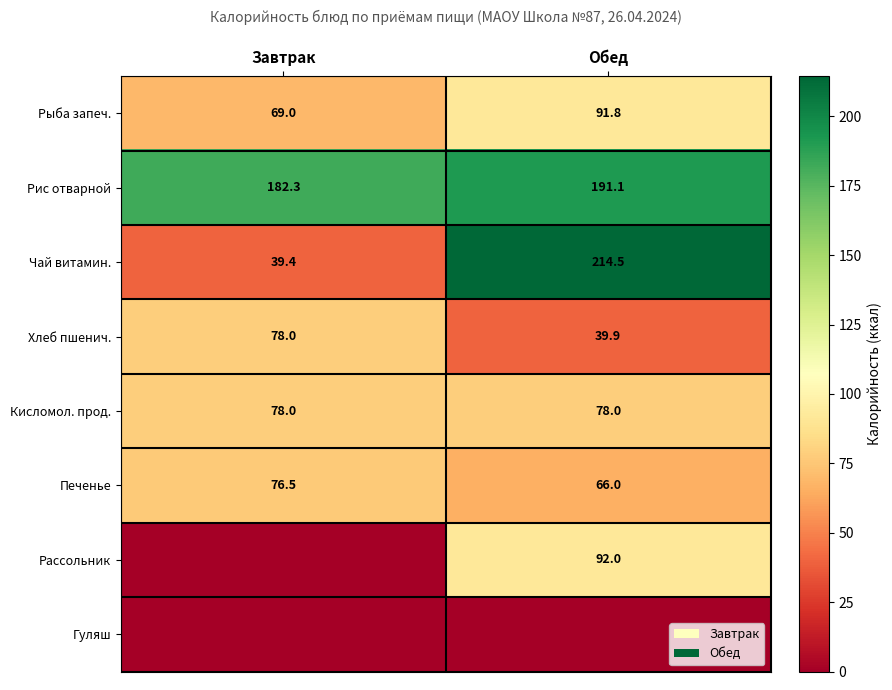

True or false: Чай витамин. has a value of 365.0 at Обед.

False